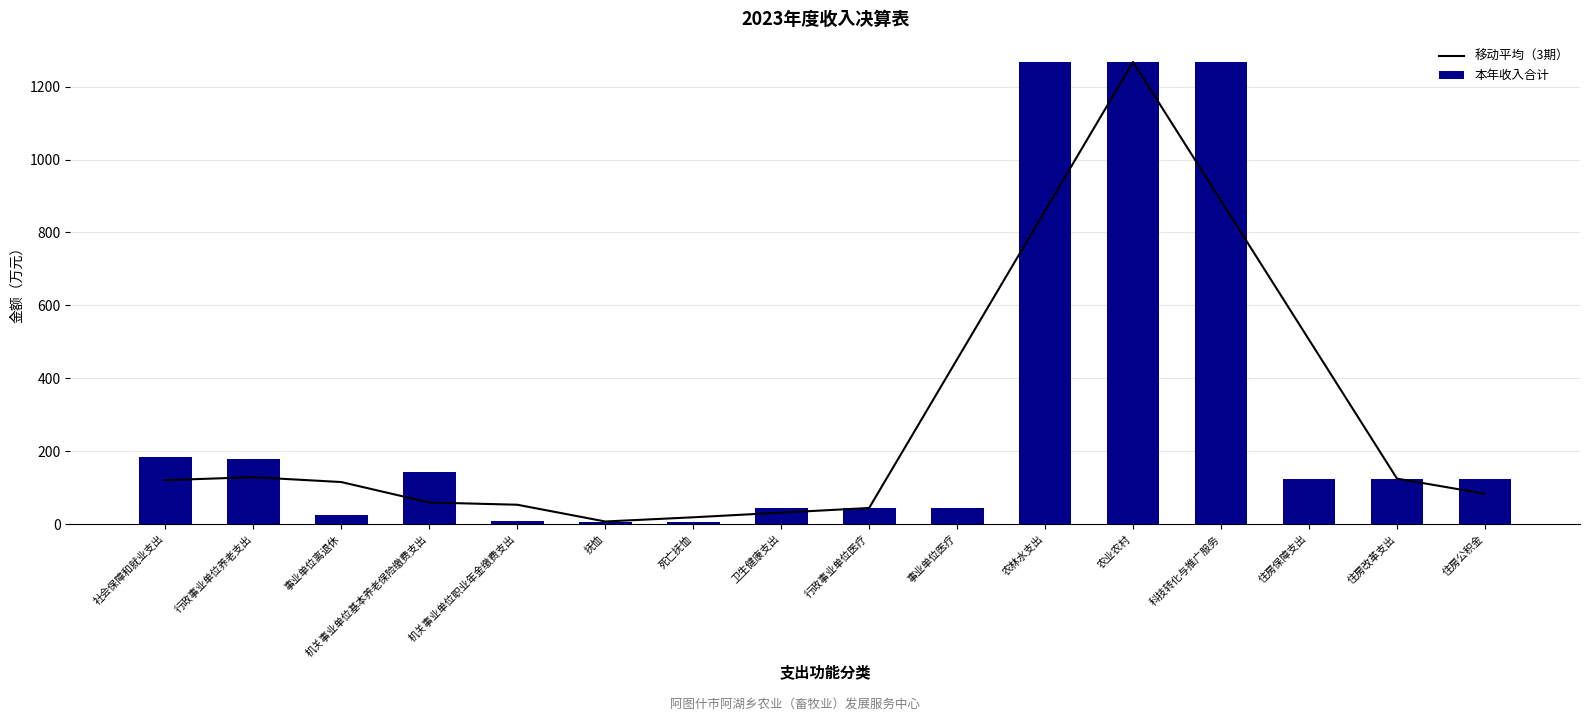

Are the bars grouped side by side (vs. stacked)?

Yes